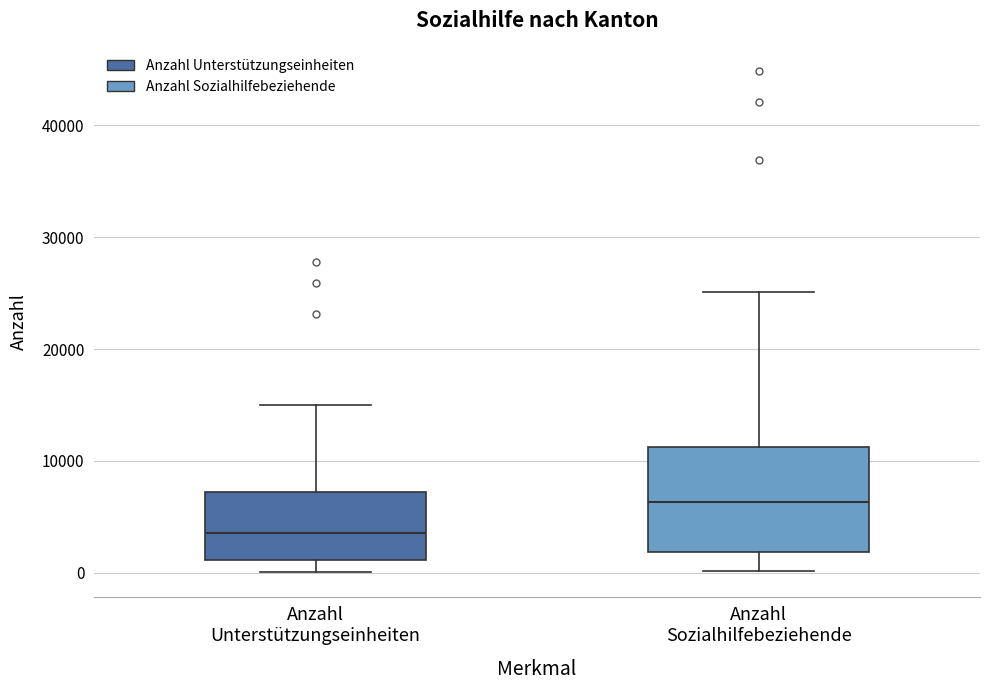

Where is the lower edge of the box for Anzahl Sozialhilfebeziehende on the y-axis? The values are not printed on the chart, so give them approximately, as read against the axis.

2000